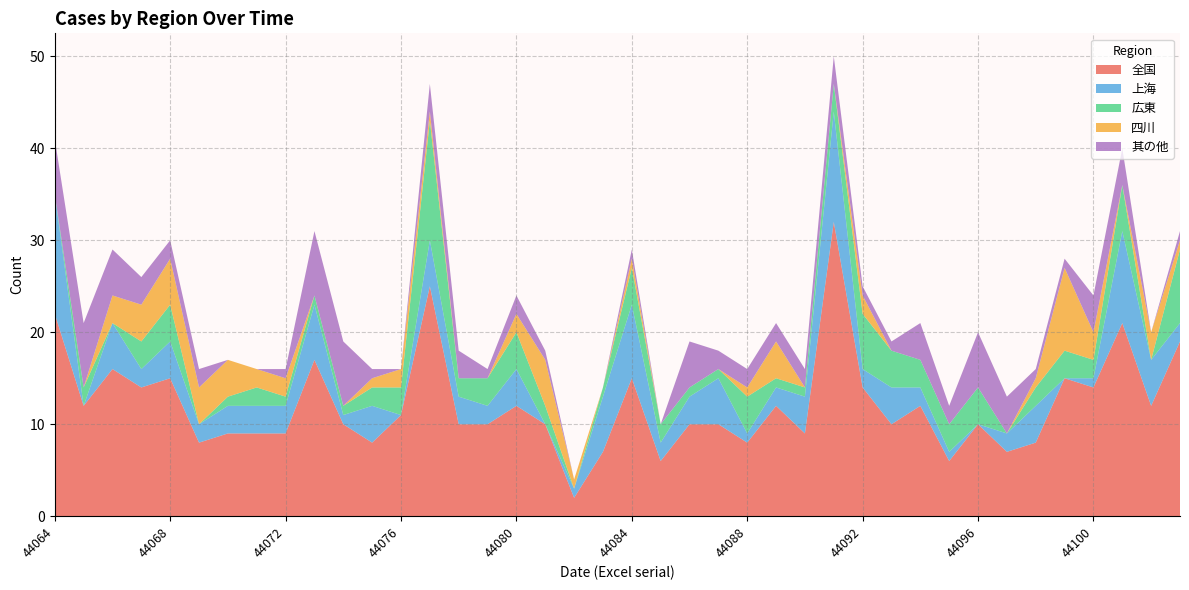

What is the difference between the maximum and second lowest values in the 広東 series?

13